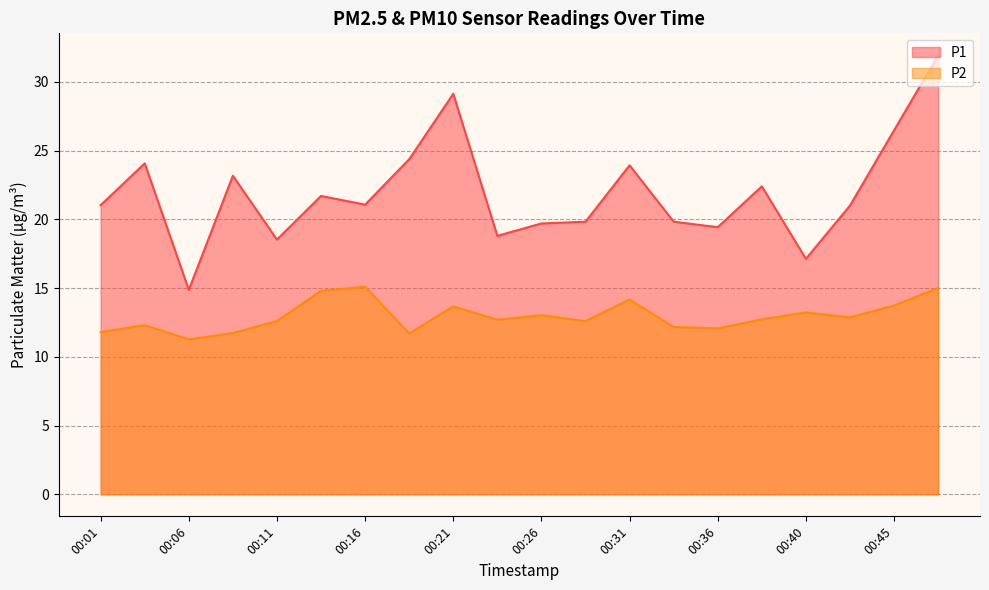

How many interior local valleys does the P2 series have?

6